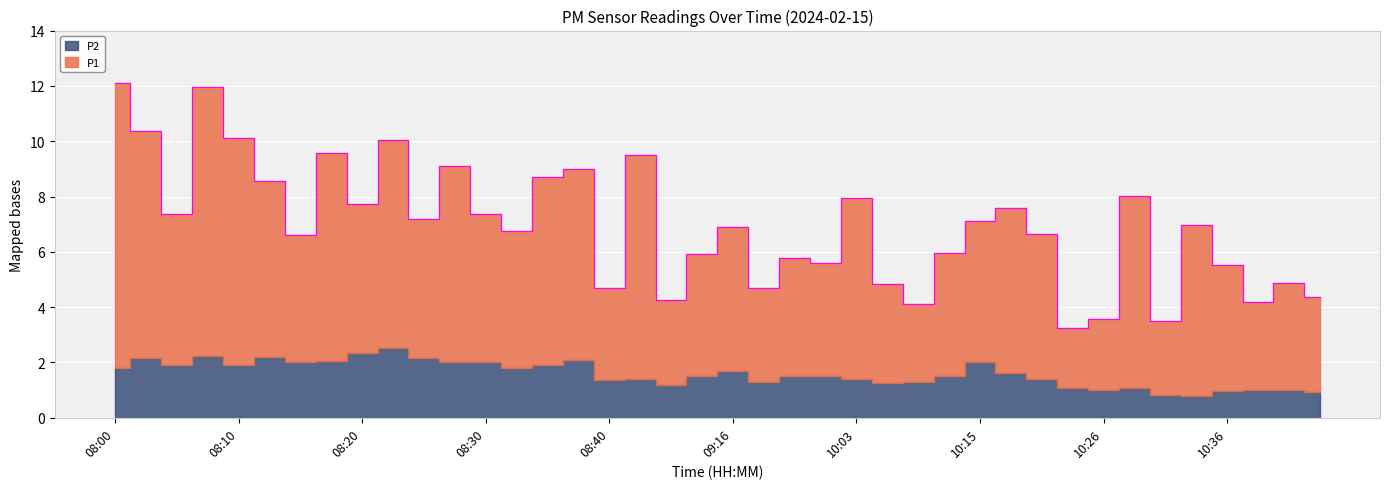

How many values exceed 6?

24